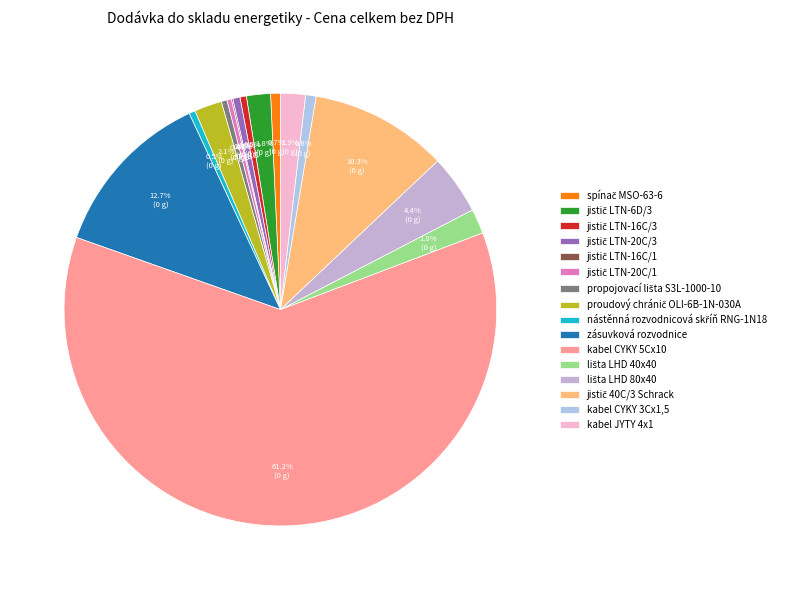

How many slices are in this pie chart?

16